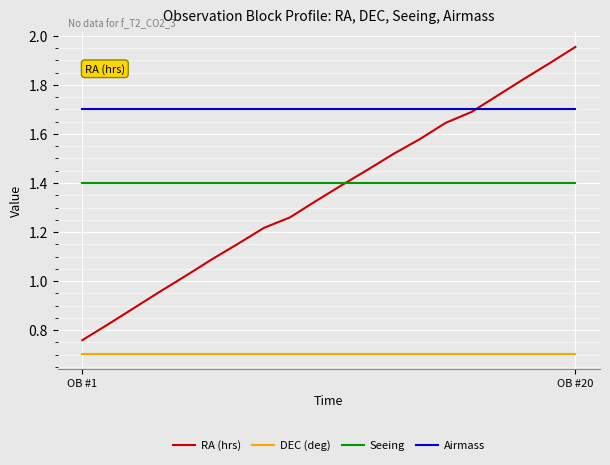

What is the highest value of the Seeing series?

1.4